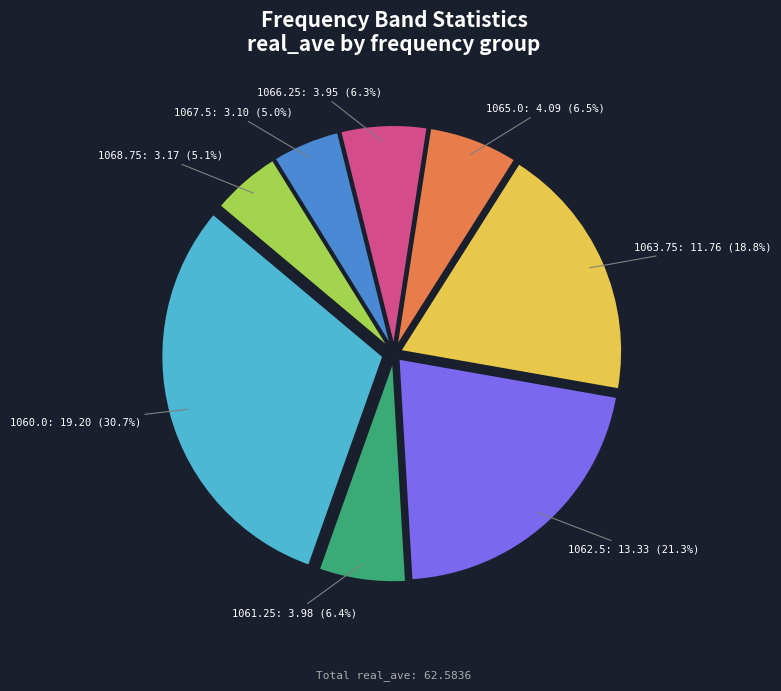

What percentage is NOT represented by 1068.75: 3.17 (5.1%)?

94.9%